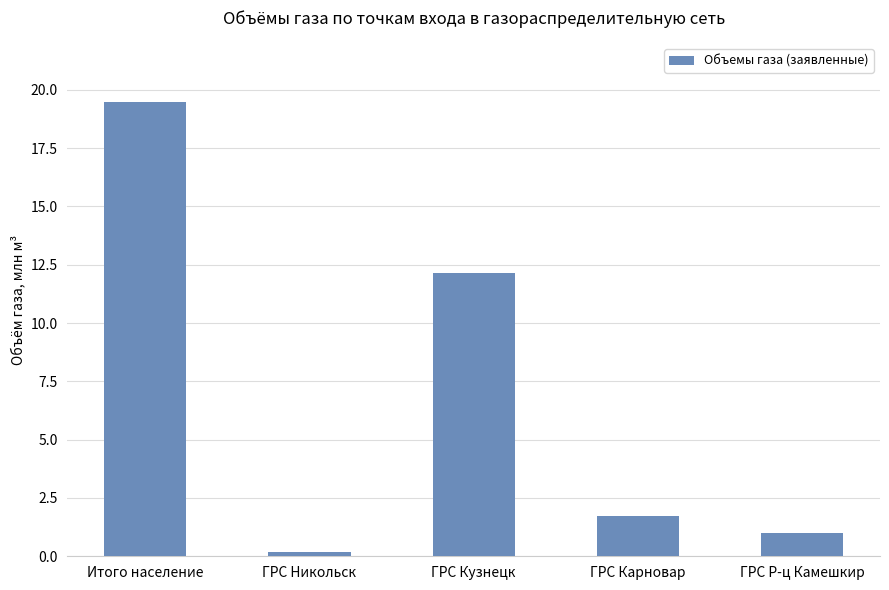

What is the approximate value at ГРС Никольск?

0.2